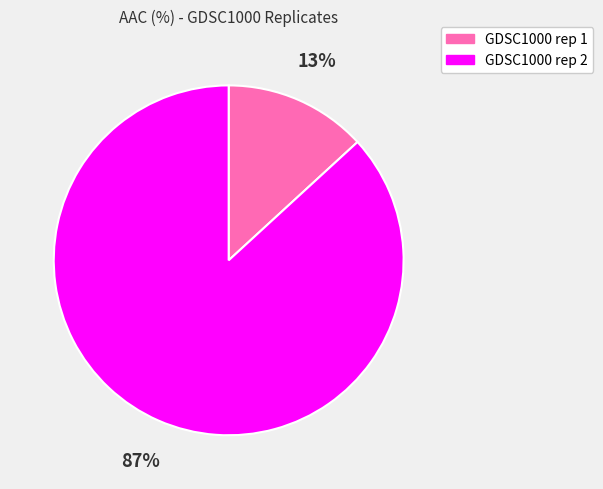

To the nearest percent, what percentage of the pie is GDSC1000 rep 2?

87%